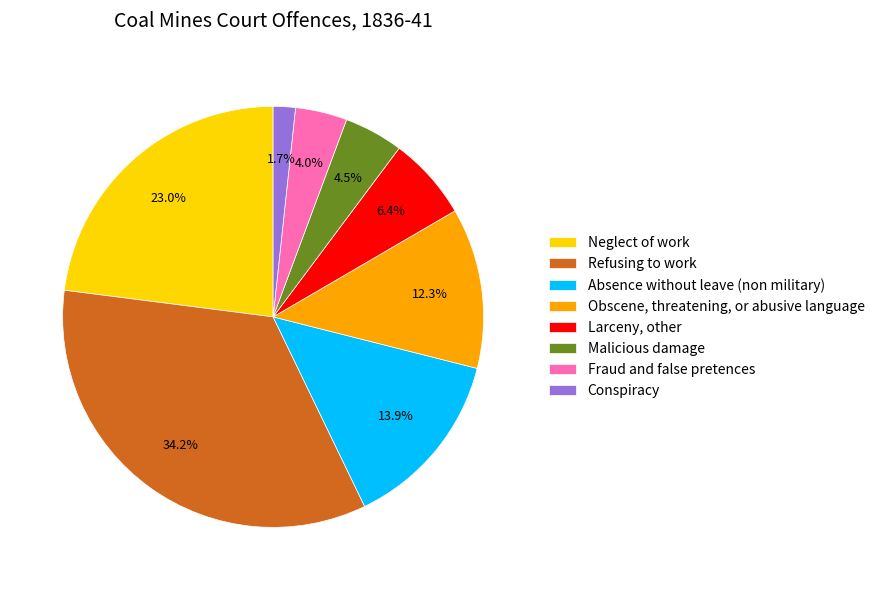

How many segments does this pie chart have?

8